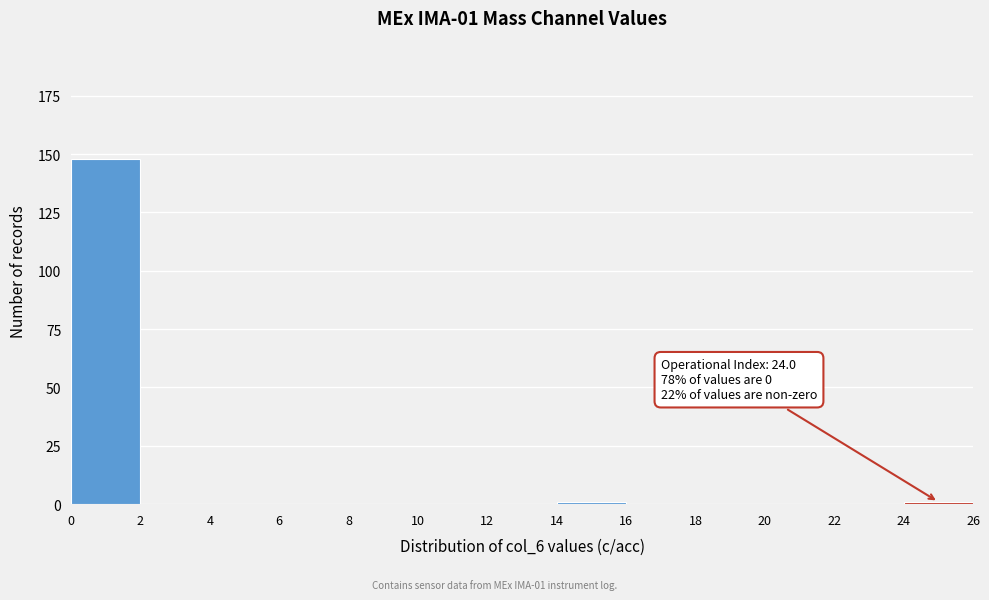

Over which range of the x-axis is the bar tallest?

0 to 2